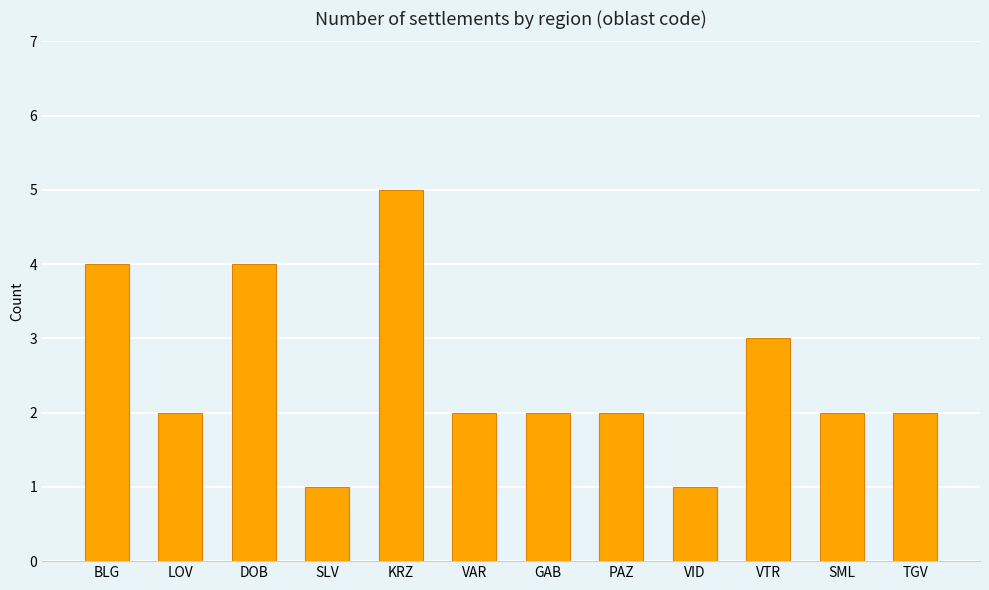

What is the smallest value displayed?

1